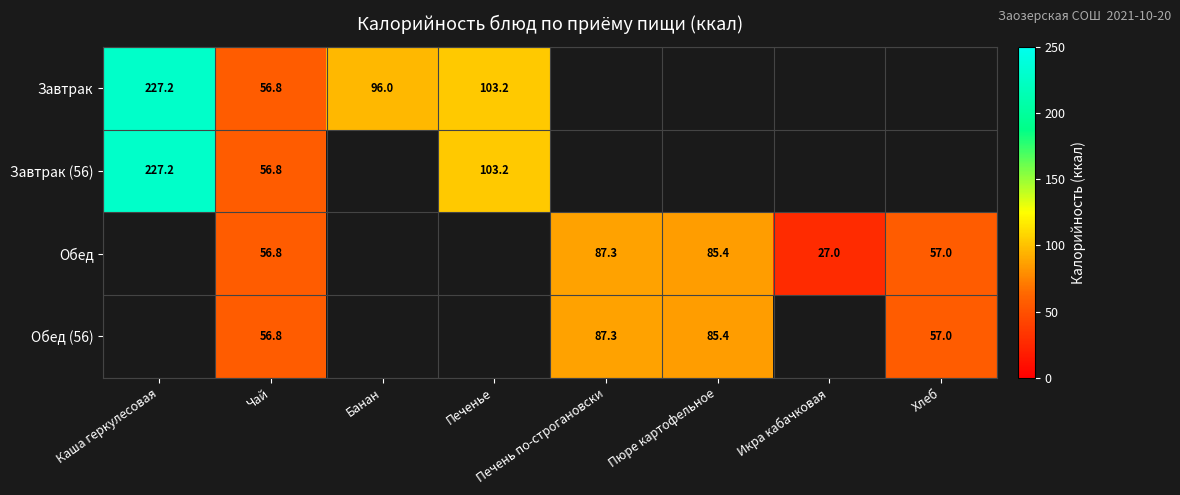

The value of Обед at Икра кабачковая is 27.0. True or false?

True